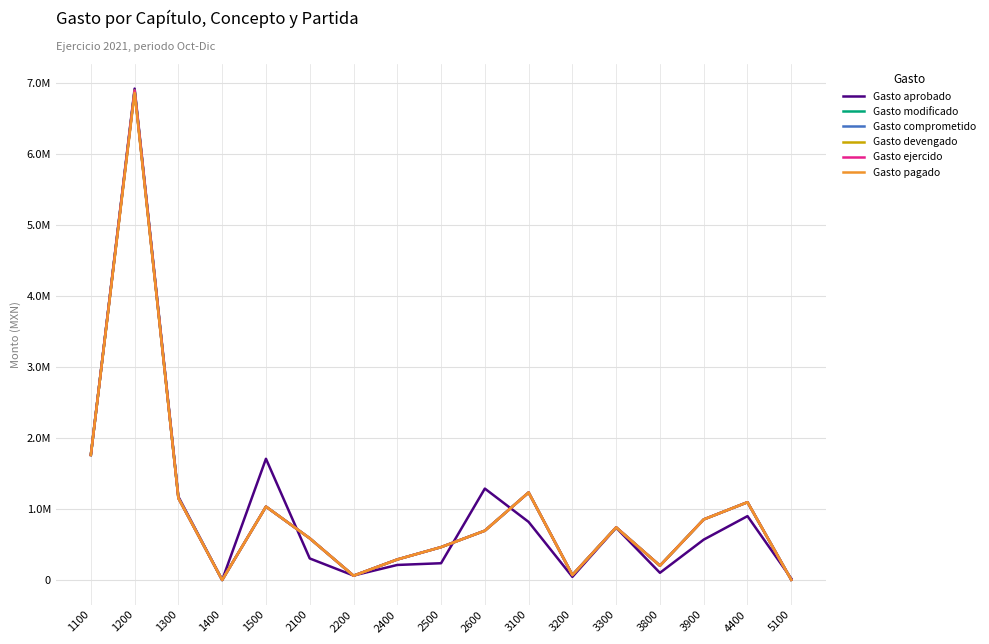

Which series changed the most between 1300 and 3300?

Gasto aprobado